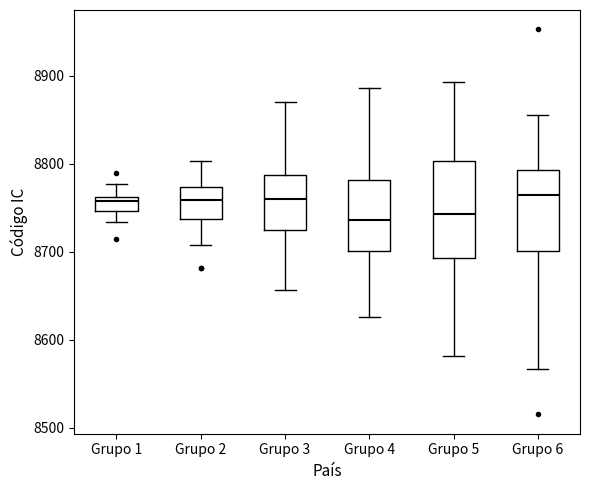

Which box is the tallest, from its lower edge to its upper edge?

Grupo 5